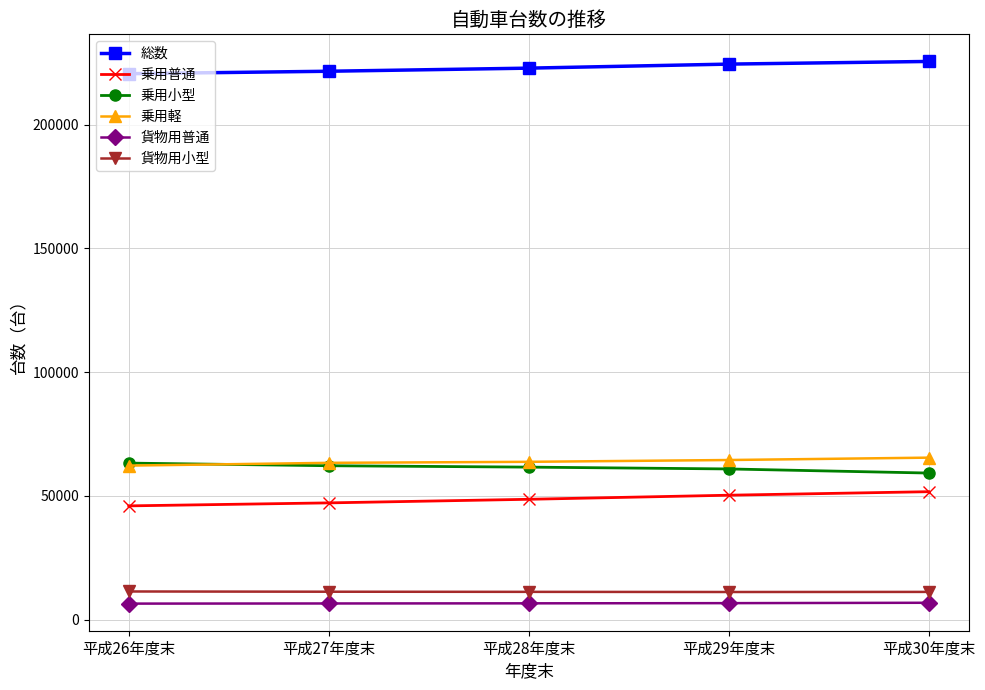

Is it true that 乗用小型 equals 97088 at 平成26年度末?

False